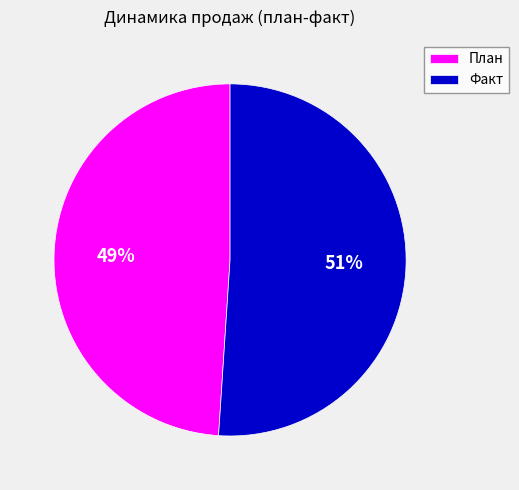

Does Факт account for over 50% of the chart?

Yes